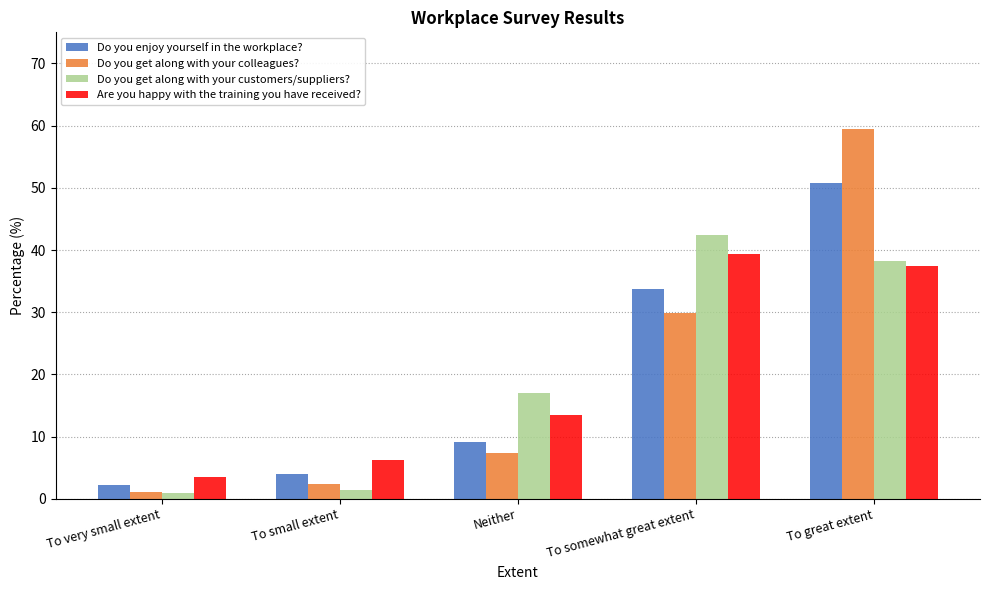

What is the label of the 2nd bar from the left?

To small extent